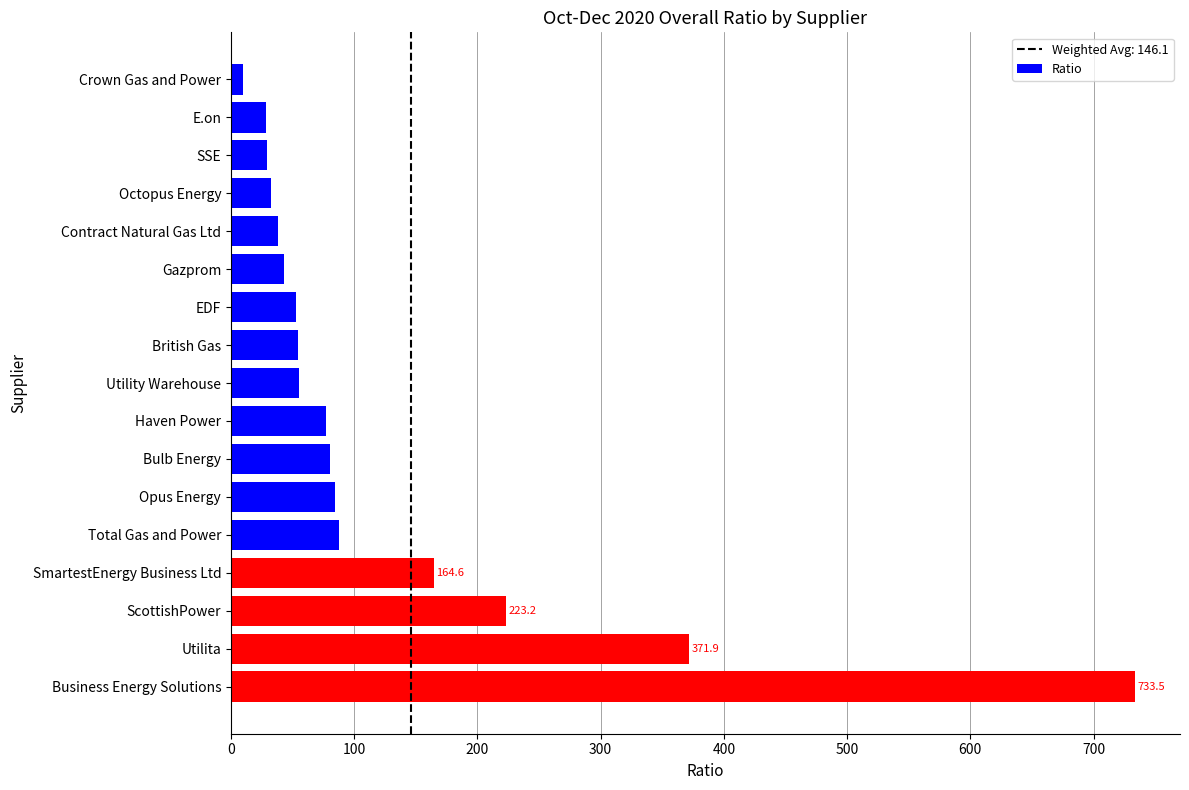

Count the number of values greater than 55.

9